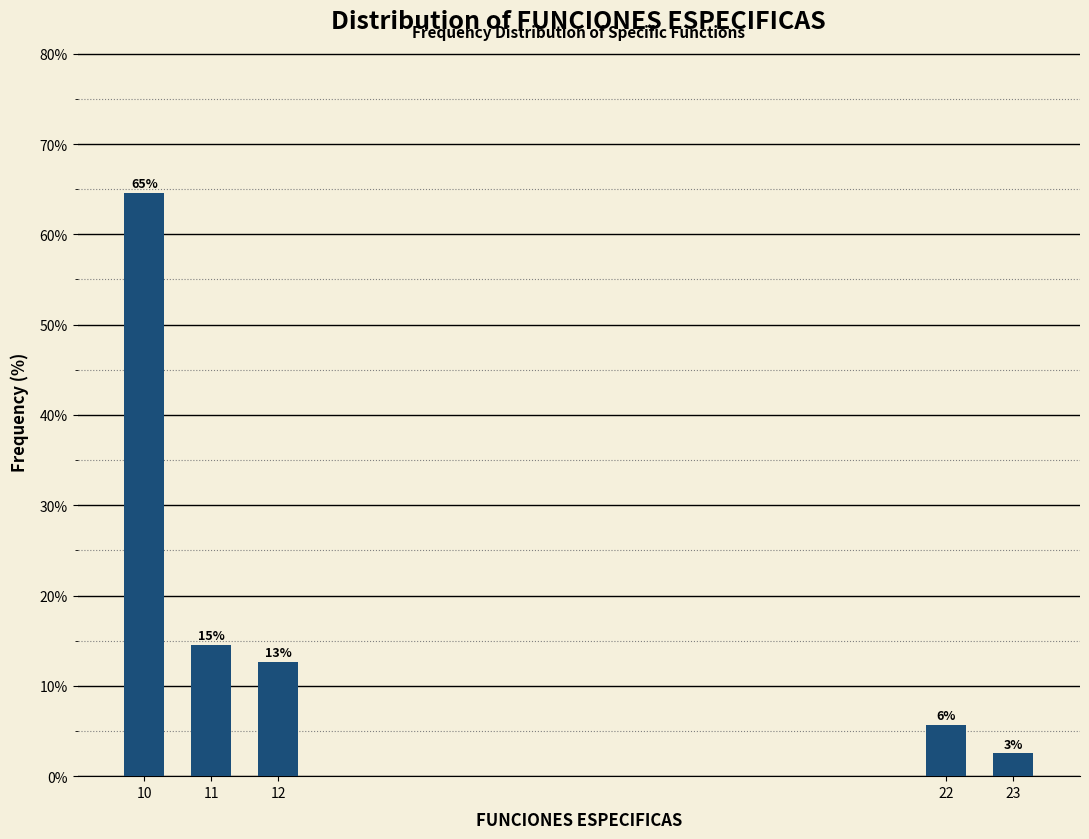

How many bars are there in total?

5